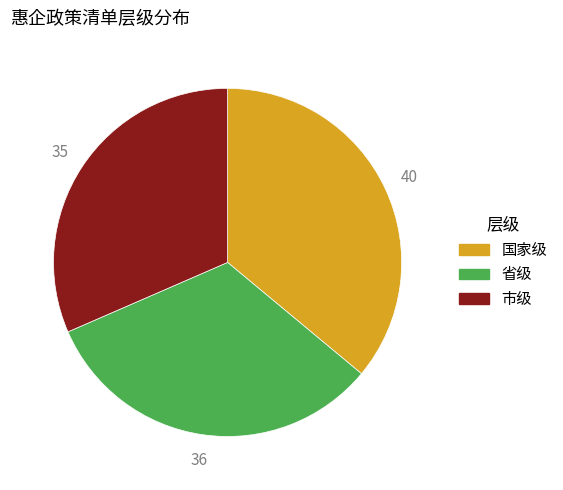

Do 国家级 and 市级 together represent more than half of the pie?

Yes